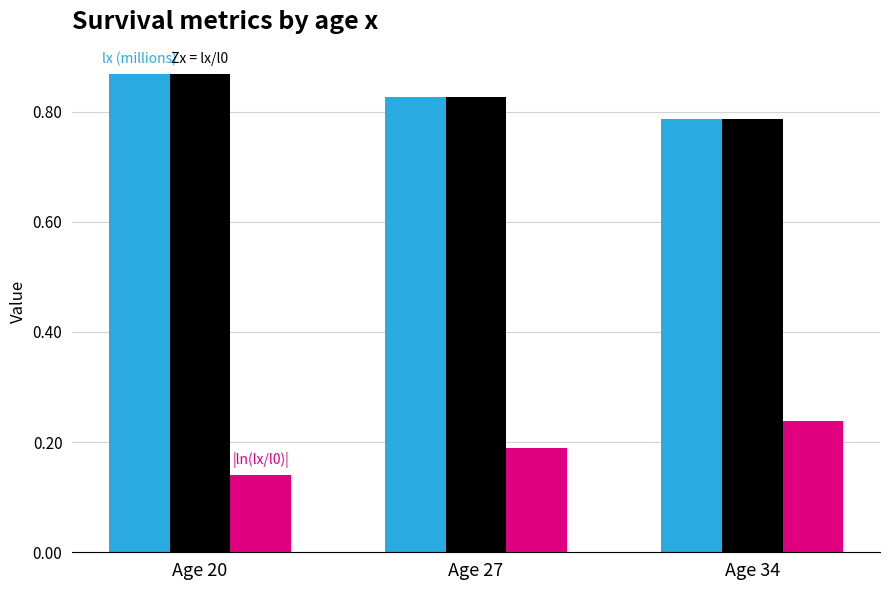

What is the difference between the highest and lowest values at Age 34?

0.5